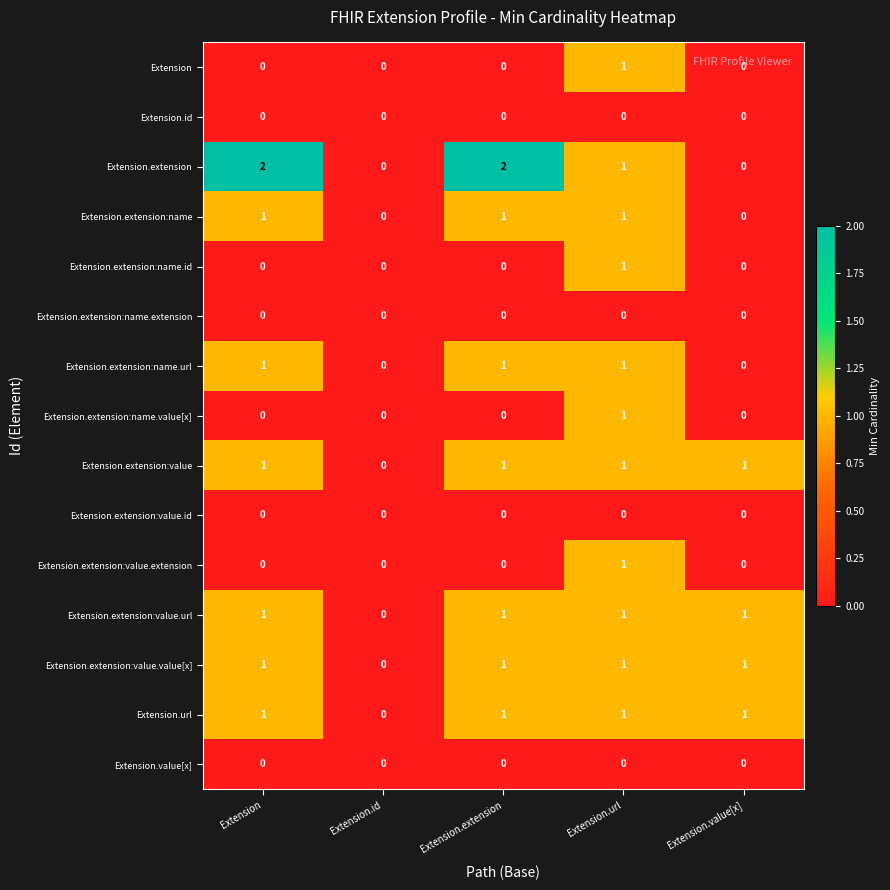

Which series changed the most between Extension.extension and Extension.value[x]?

Extension.extension